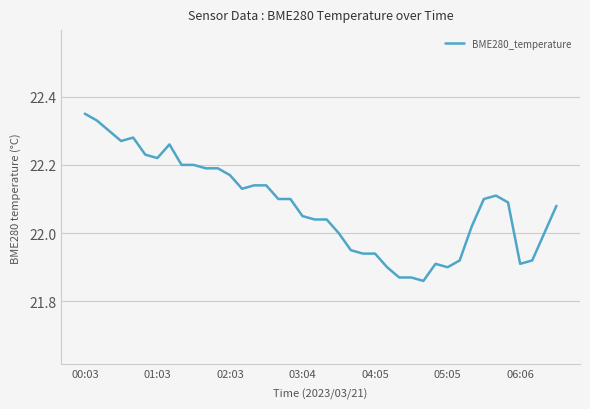

What is the difference between the maximum and minimum values?

0.5